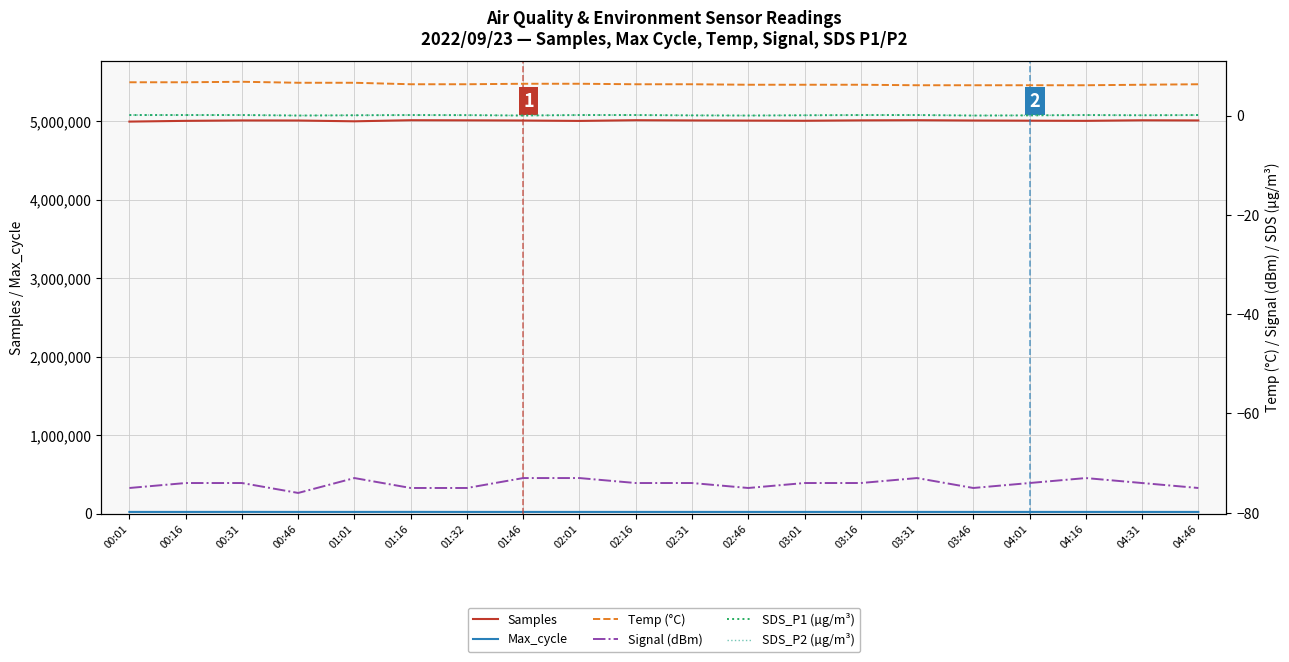

Is the value of Samples at 01:46 greater than the value of SDS_P1 (µg/m³) at 02:01?

Yes